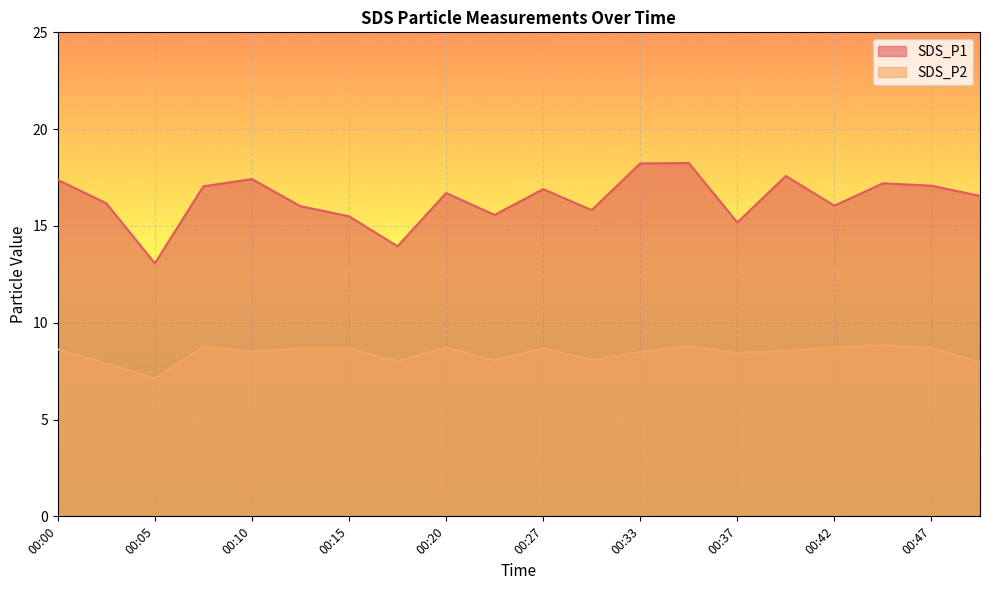

Where is the first local maximum for SDS_P1?

00:10